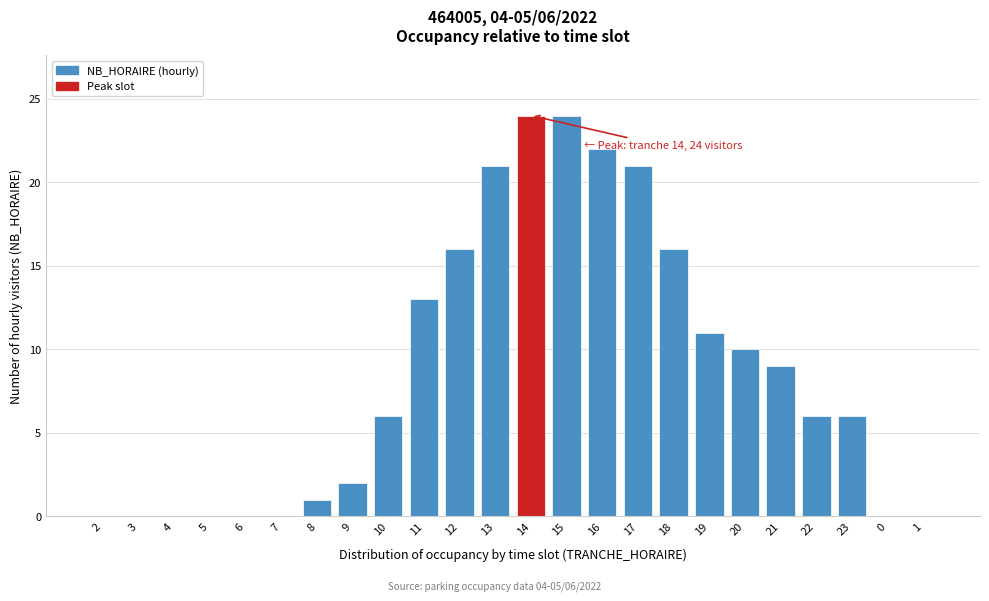

Reading left to right, list all the values displayed in this chart.

2=0	3=0	4=0	5=0	6=0	7=0	8=1	9=2	10=6	11=13	12=16	13=21	14=24	15=24	16=22	17=21	18=16	19=11	20=10	21=9	22=6	23=6	0=0	1=0